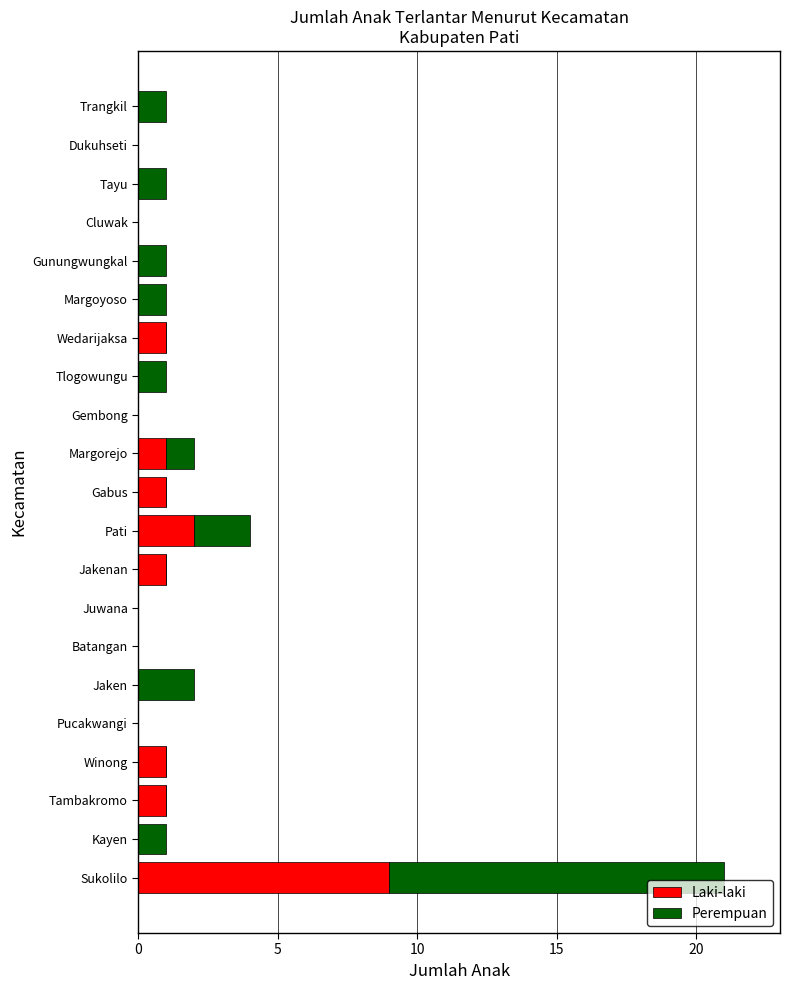

At which category is the sum across all series the highest?

Sukolilo